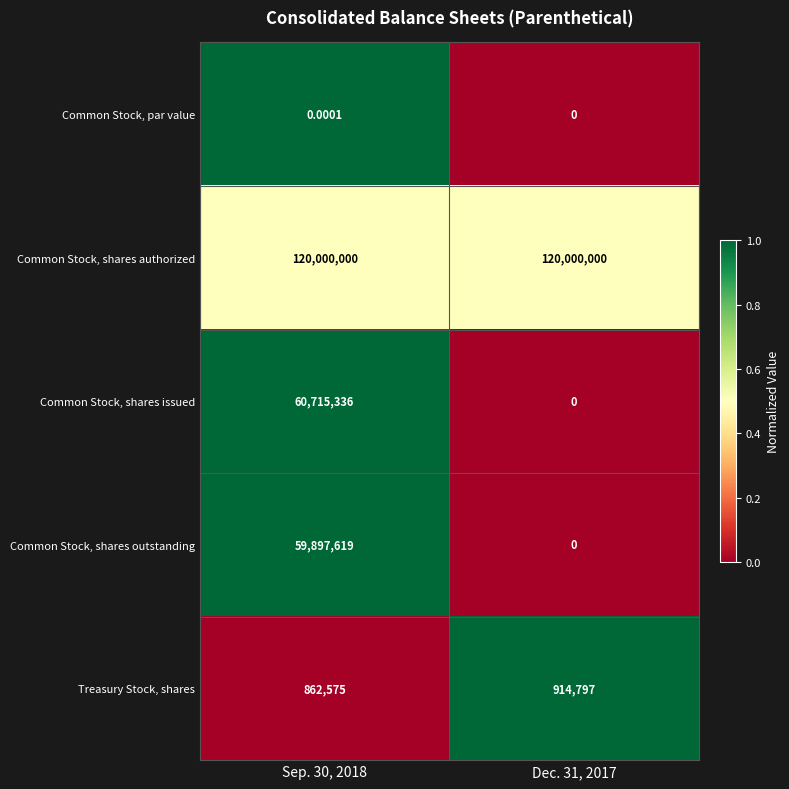

Which series has the largest total across all categories?

Common Stock, shares authorized